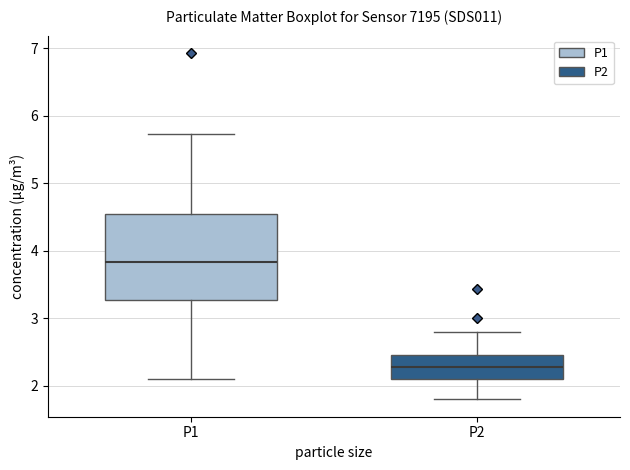

Reading left to right, transcribe this box plot: for each box, give where its median line is, the range the box spans, and where its two whiskers end, as read against the y-axis. The values are not printed on the chart, so give them approximately, as read against the axis.

P1: median 3.8, box 3.3 to 4.5, whiskers 2.1 to 5.7
P2: median 2.3, box 2.1 to 2.5, whiskers 1.8 to 2.8